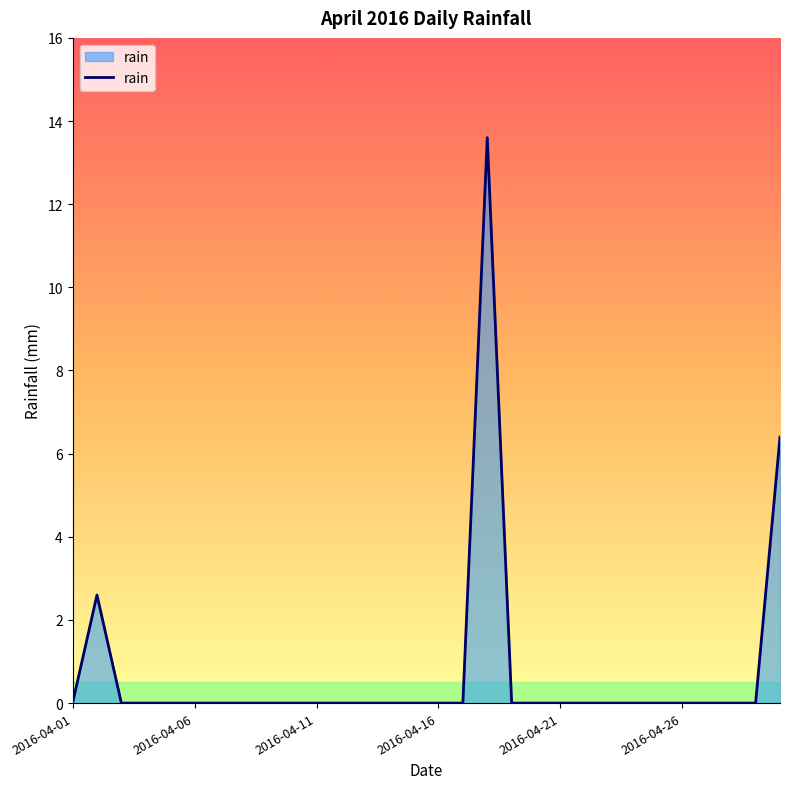

What is the maximum value shown in the chart?

13.6